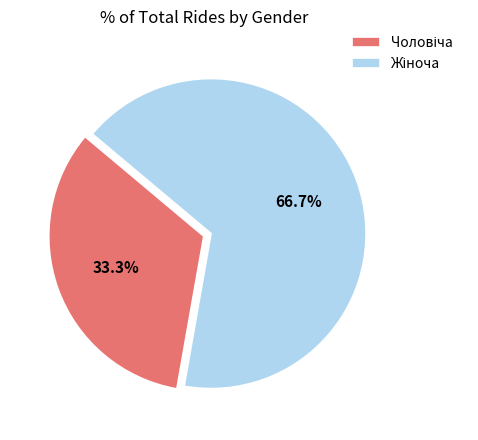

Is there any slice that represents more than half of the pie?

Yes